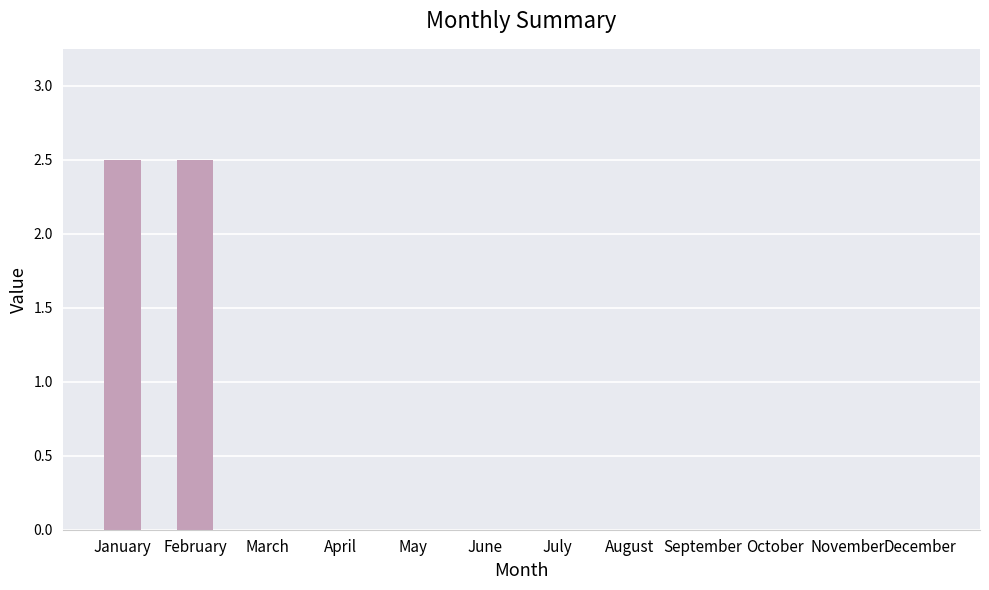

True or false: the data shows 0.0 at August.

True